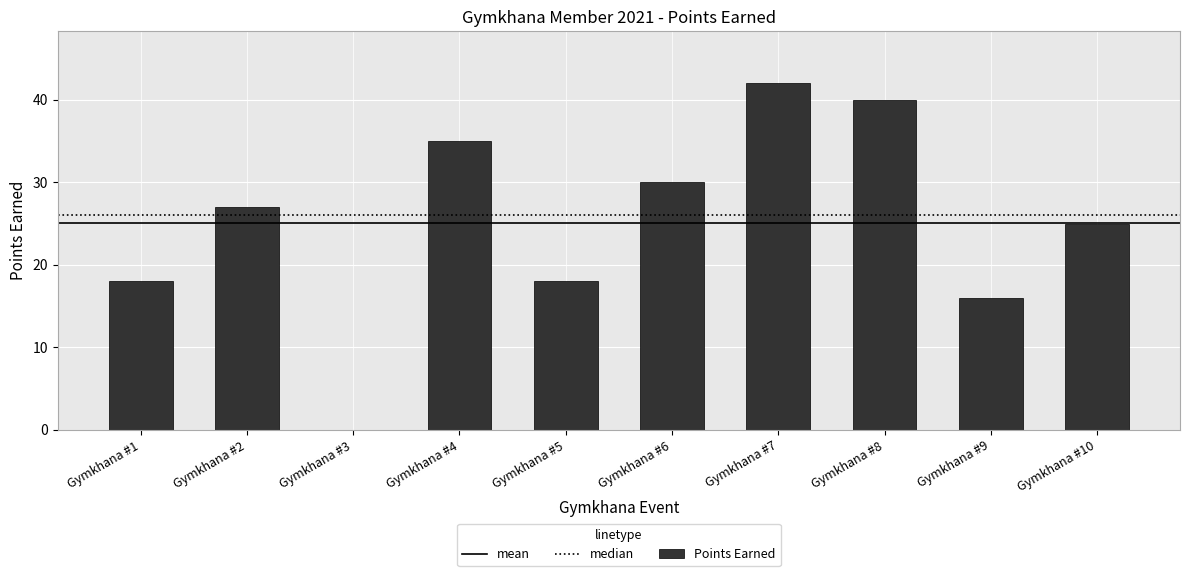

What is the maximum value shown in the chart?

42